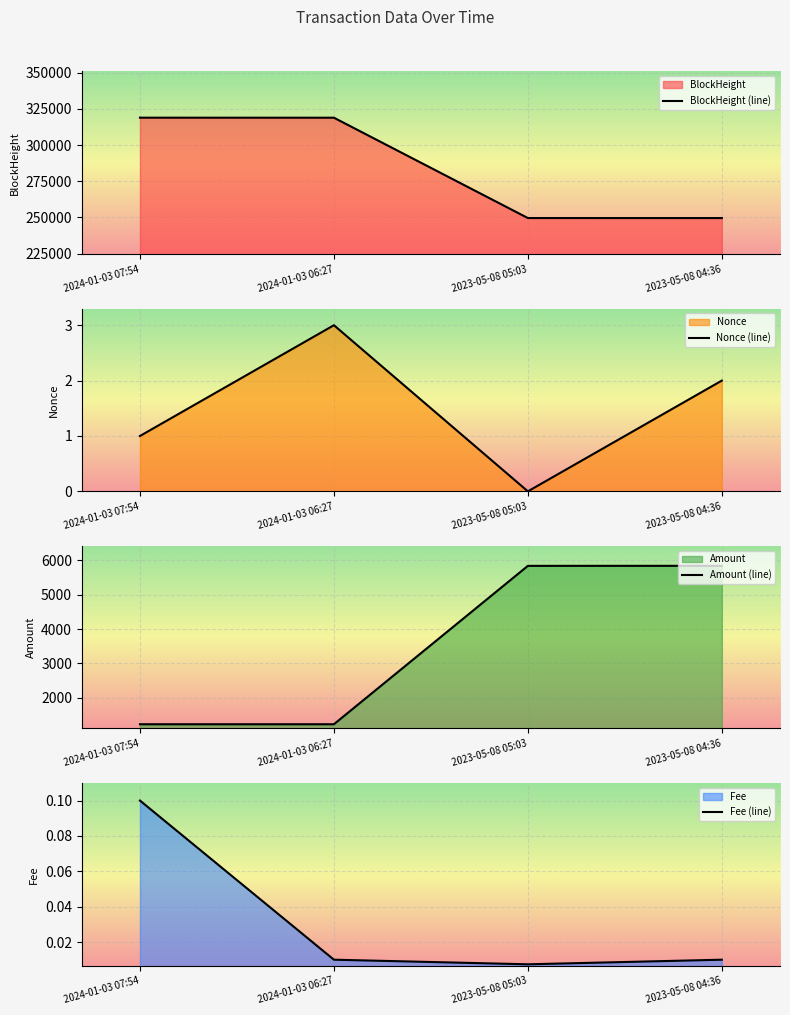

Rank the series by their maximum value, from highest to lowest.

BlockHeight (line), Amount (line), Nonce (line), Fee (line)